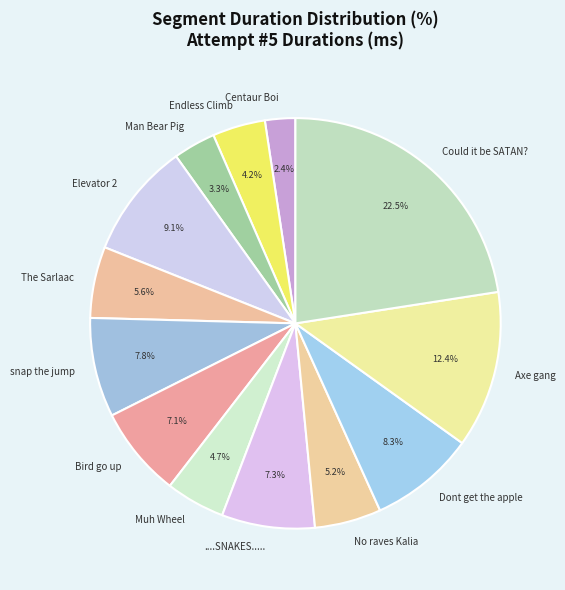

How many slices are in this pie chart?

13